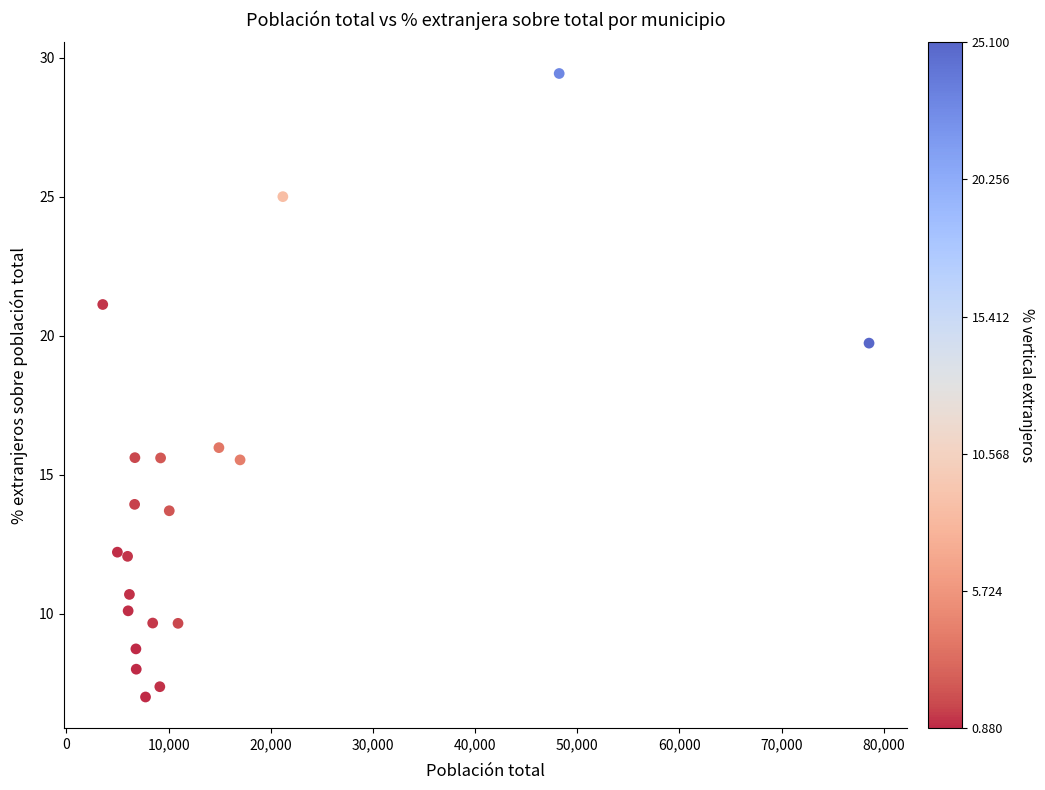

What Y value in the scatter plot is closest to 18?

19.7